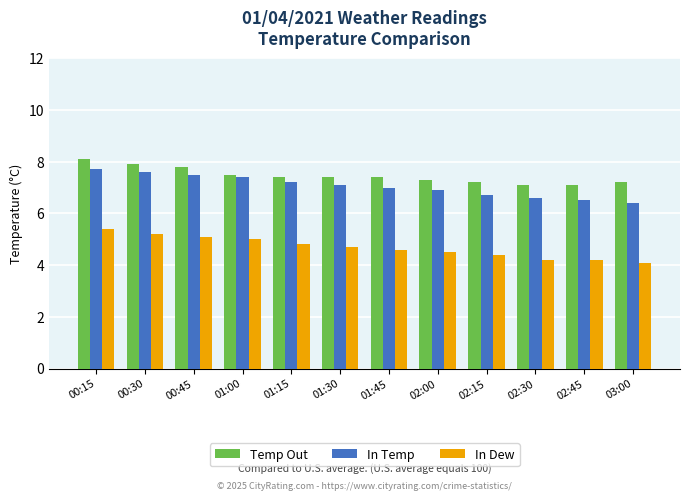

Which category has the highest value across all series?

00:15